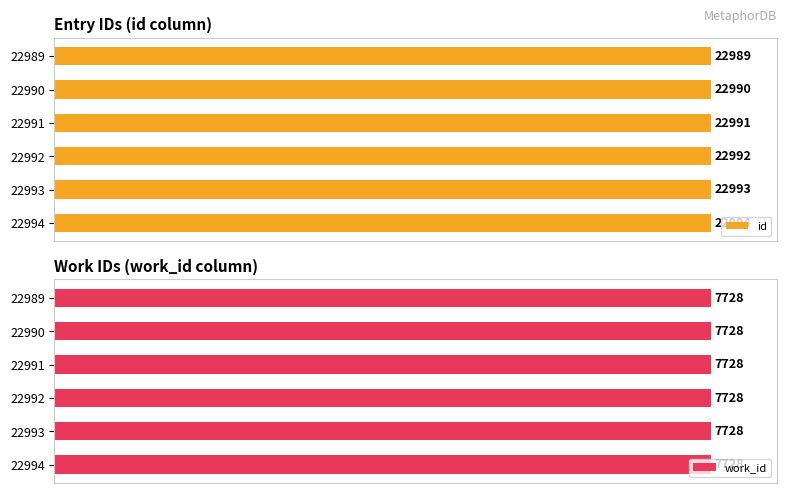

What are all the series names shown in the legend?

id, work_id